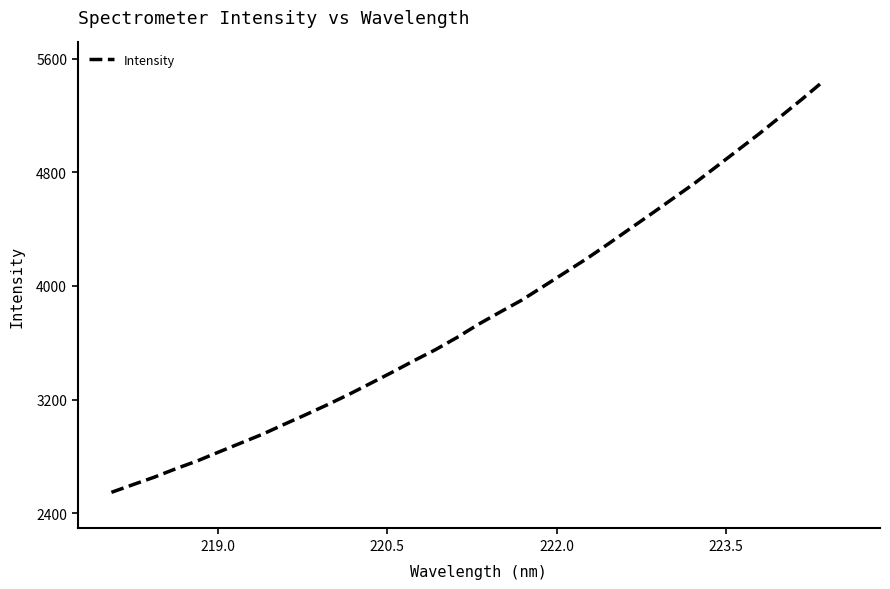

How many distinct data groups are displayed?

1